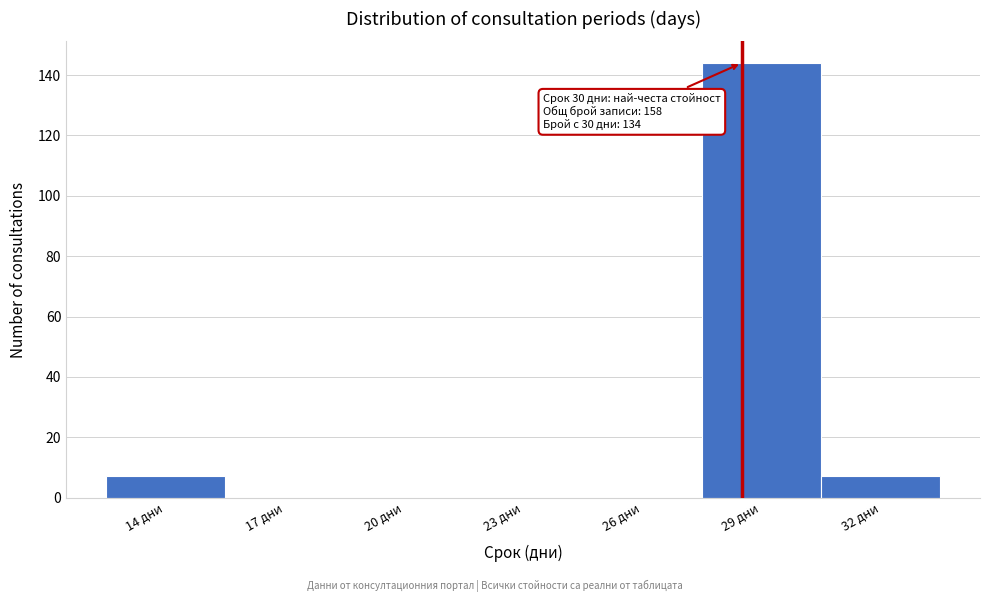

Reading left to right, list all the values displayed in this chart.

14 дни=7	17 дни=0	20 дни=0	23 дни=0	26 дни=0	29 дни=144	32 дни=7